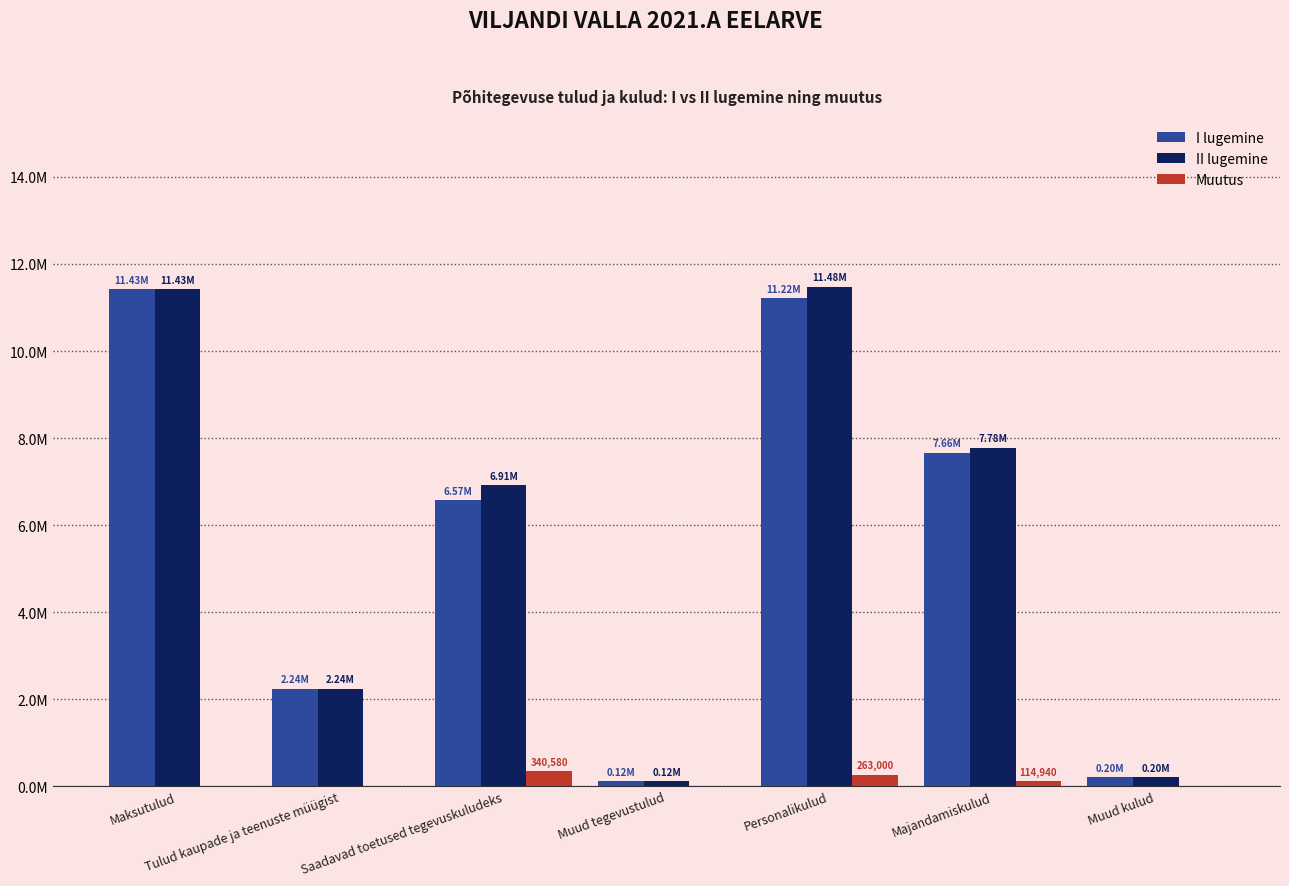

Which category has the lowest value across all series?

Maksutulud